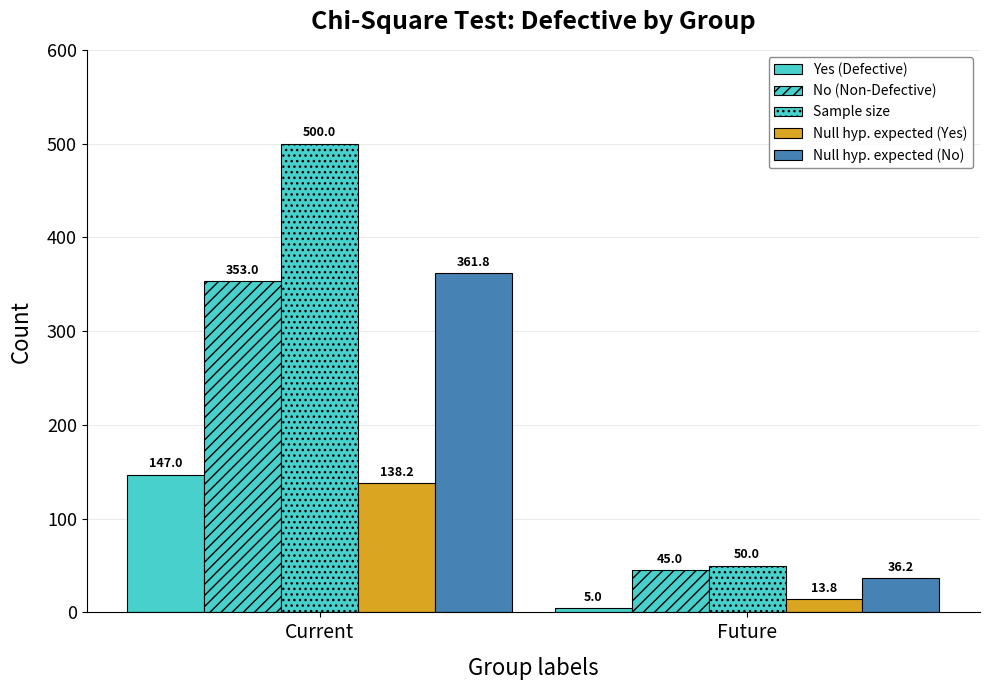

The value of Yes (Defective) at Future is 7.4. True or false?

False